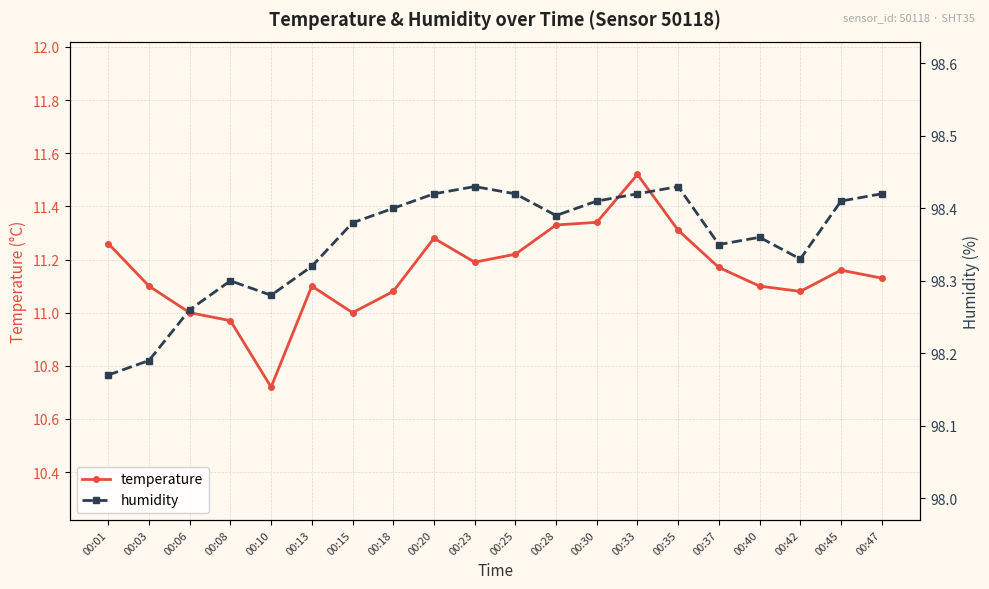

At how many categories does at least one series exceed 23?

20